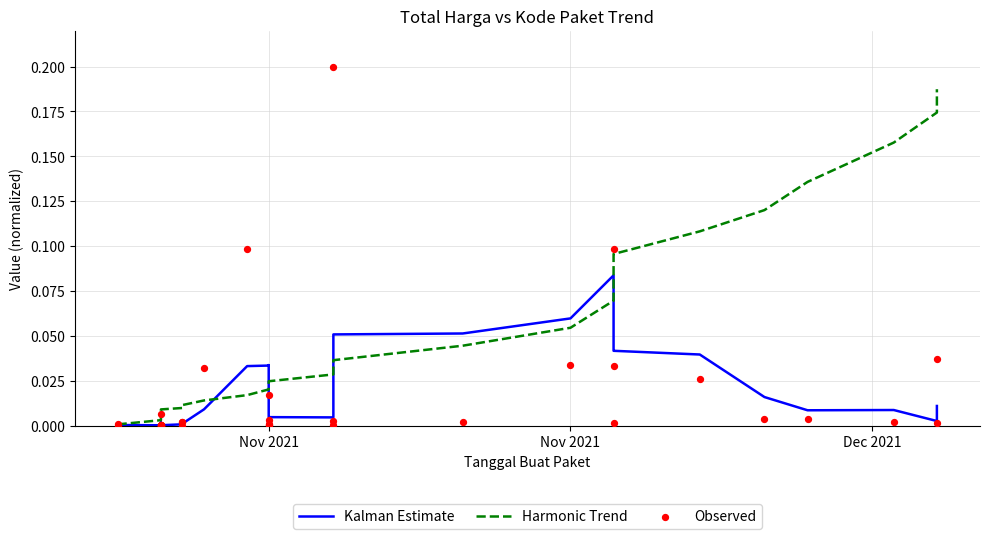

Is the value of Kalman Estimate at 27 greater than the value of Observed at 26?

Yes